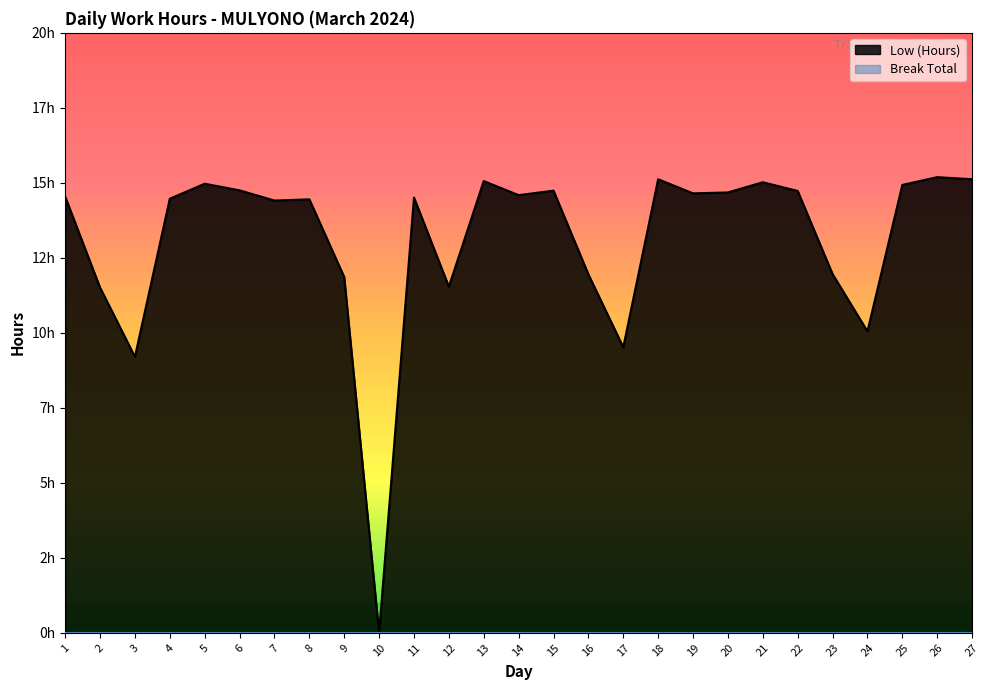

What is the value of the 23rd point from the left?

12.0